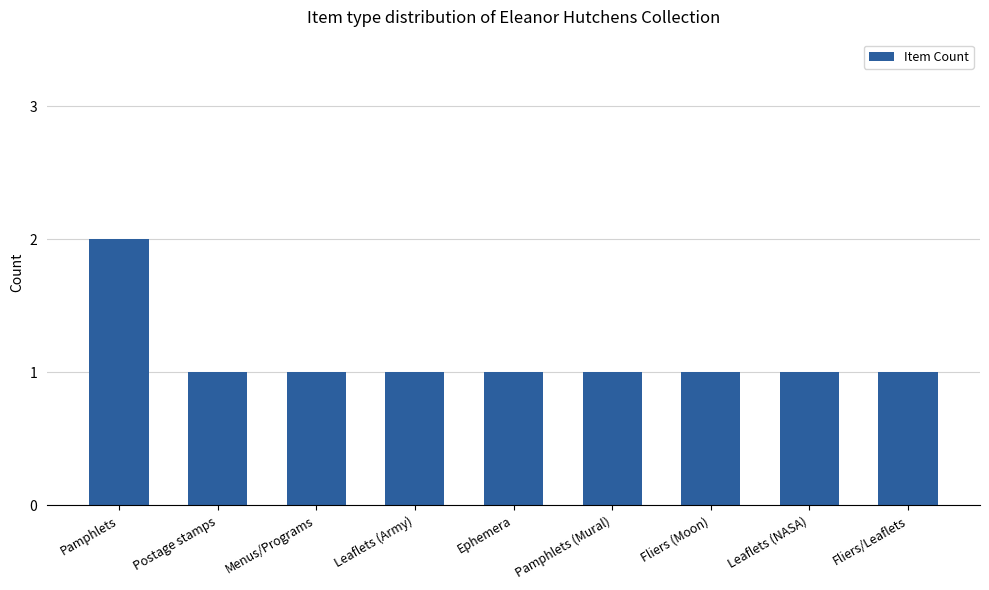

Reading right to left, extract all data points from this chart.

1	1	1	1	1	1	1	1	2